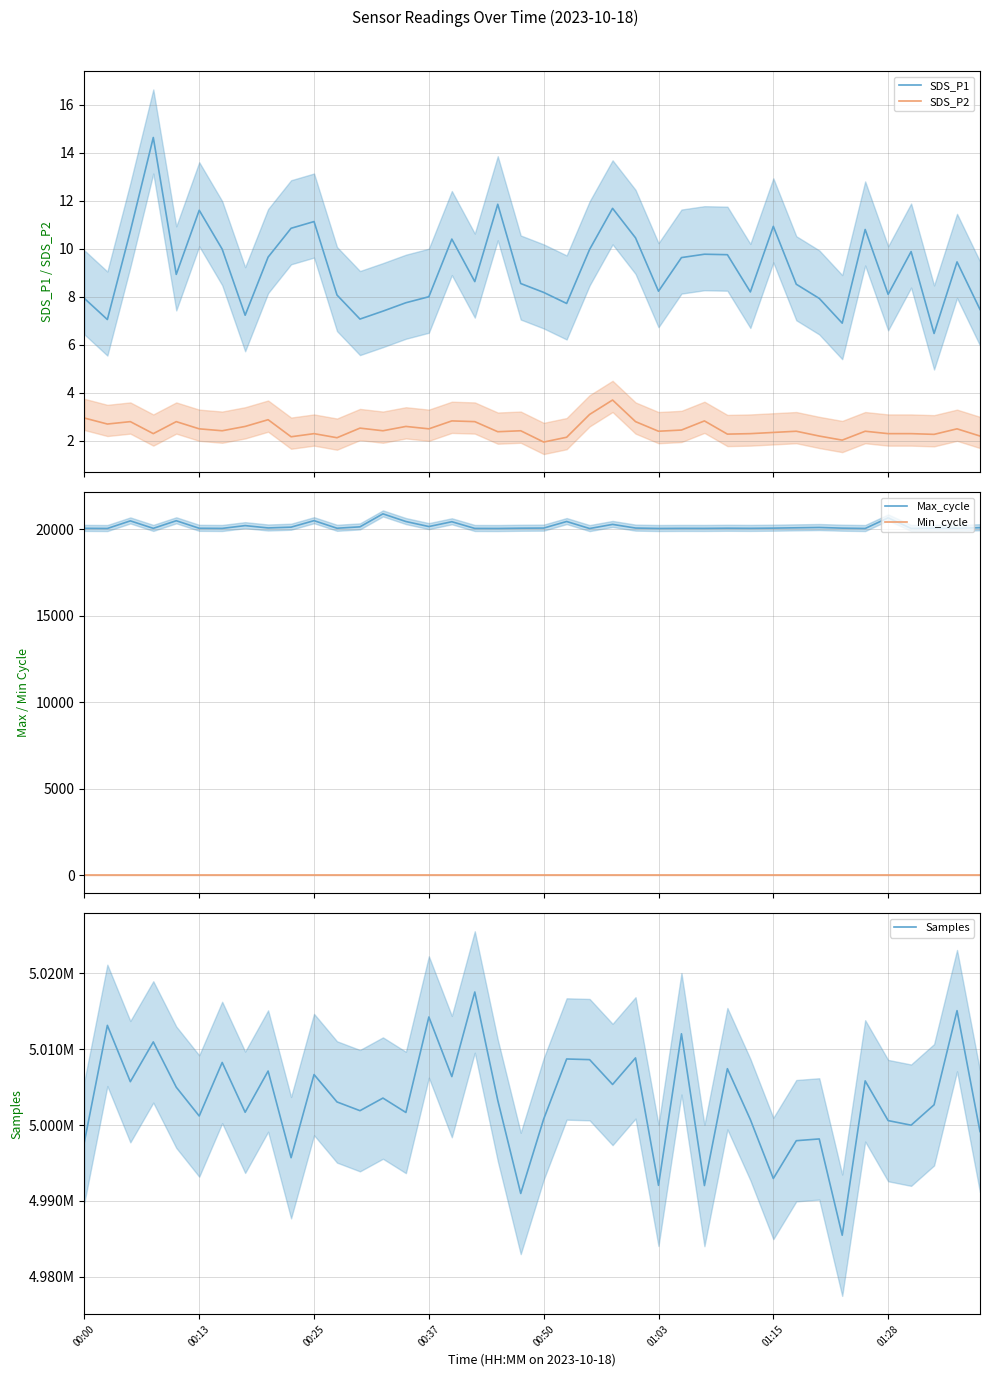

True or false: SDS_P1 and SDS_P2 cross at least once.

False